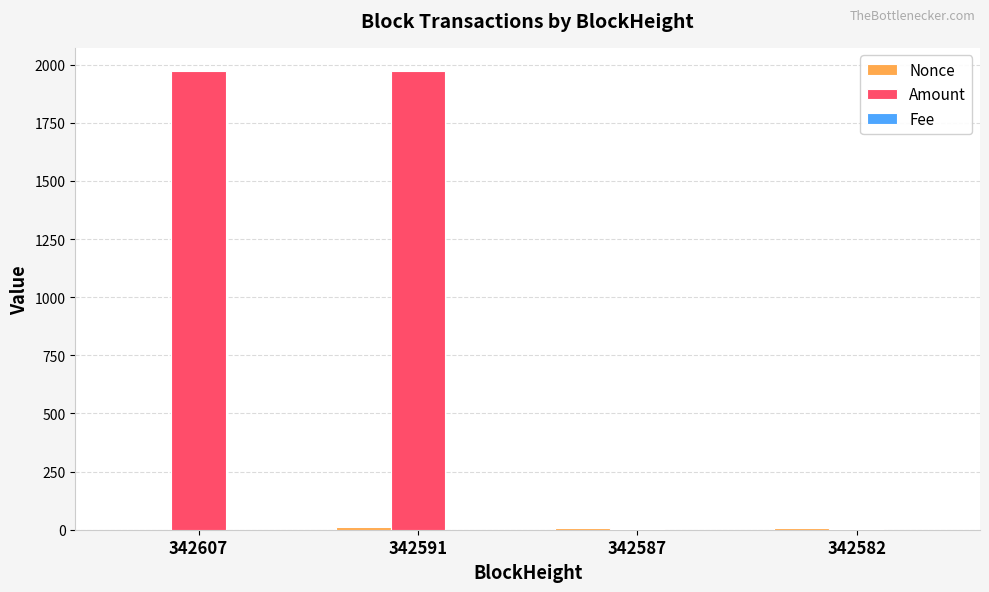

The Amount series shows 1971.2 at 342591. True or false?

True